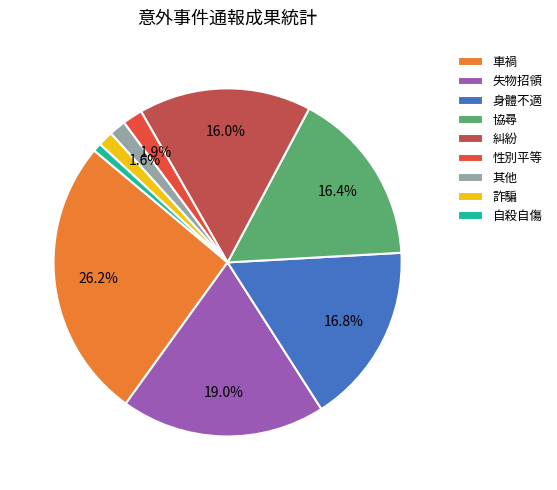

Combined, do 自殺自傷 and 性別平等 account for over 50%?

No